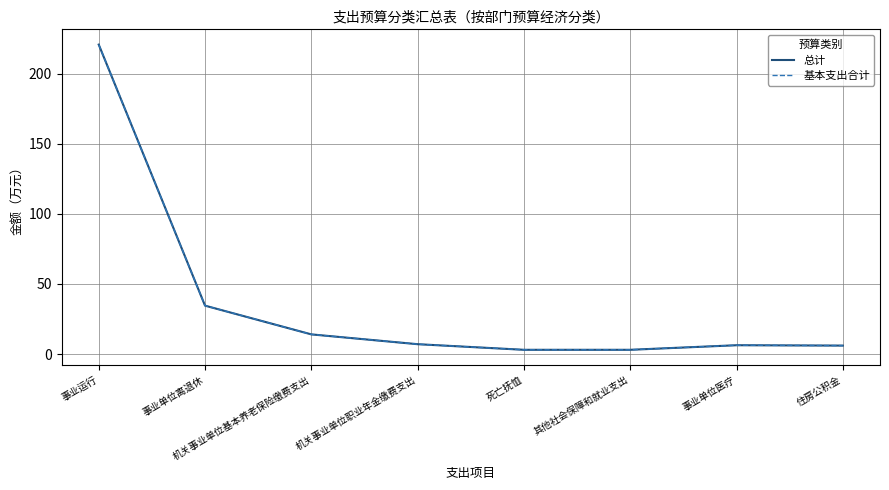

Does the chart have visible grid lines?

Yes